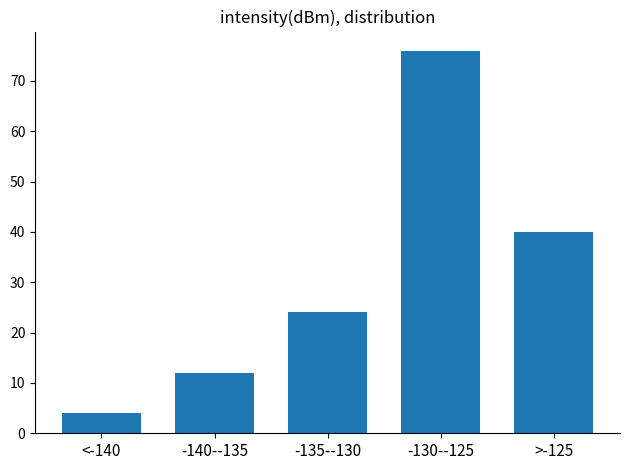

Reading left to right, extract all data points from this chart.

<-140=4	-140--135=12	-135--130=24	-130--125=76	>-125=40